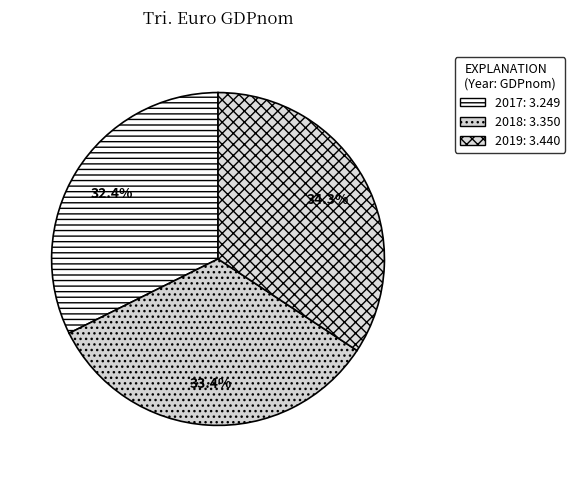

Rank the categories by value from highest to lowest.

2019, 2018, 2017